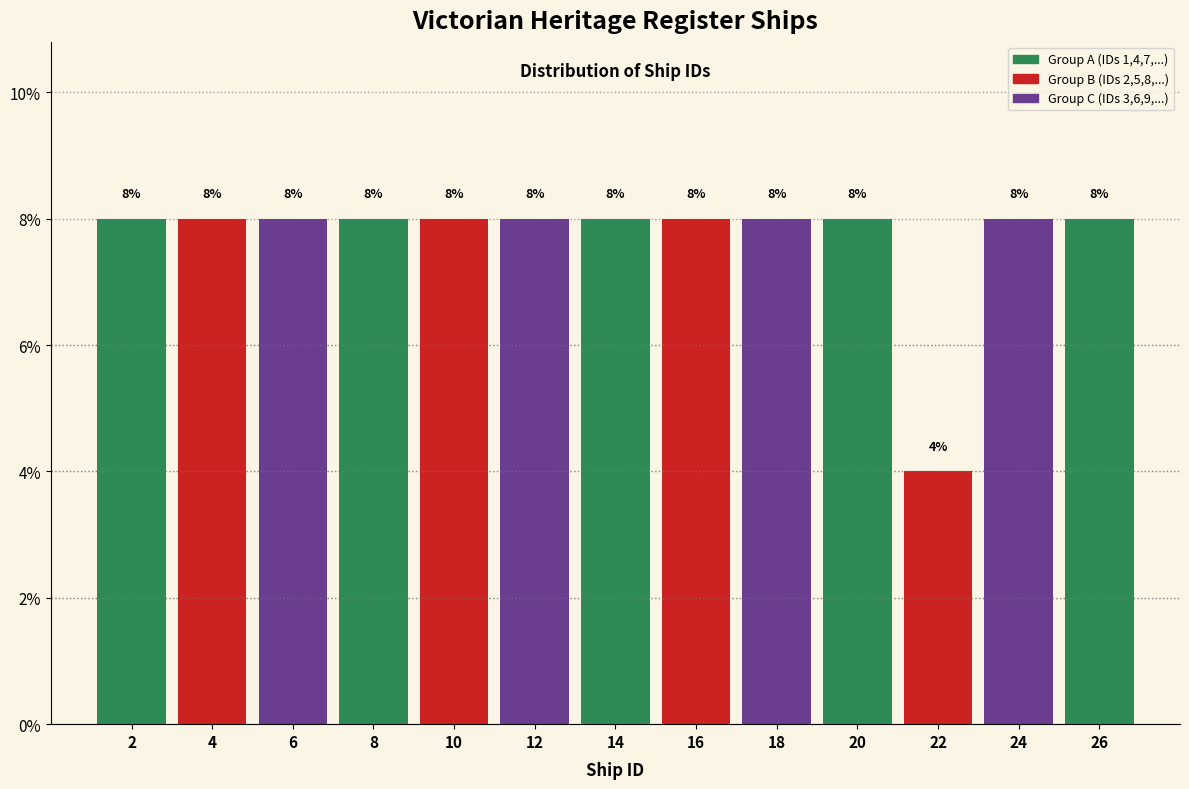

Reading left to right, transcribe this chart: for each bar, give the range it covers on the x-axis and its height.

1 to 3: 8
3 to 5: 8
5 to 7: 8
7 to 9: 8
9 to 11: 8
11 to 13: 8
13 to 15: 8
15 to 17: 8
17 to 19: 8
19 to 21: 8
21 to 23: 4
23 to 25: 8
25 to 27: 8